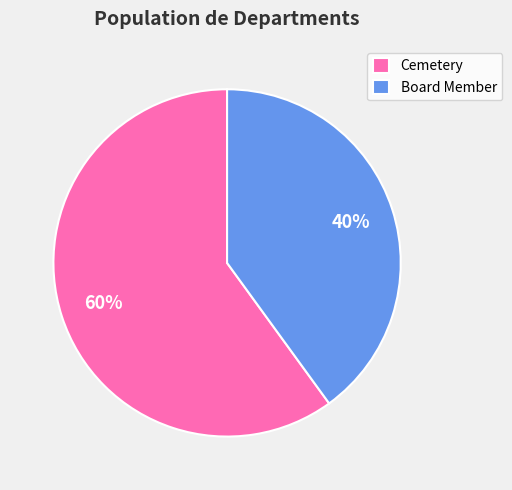

Combined, do Cemetery and Board Member account for over 50%?

Yes